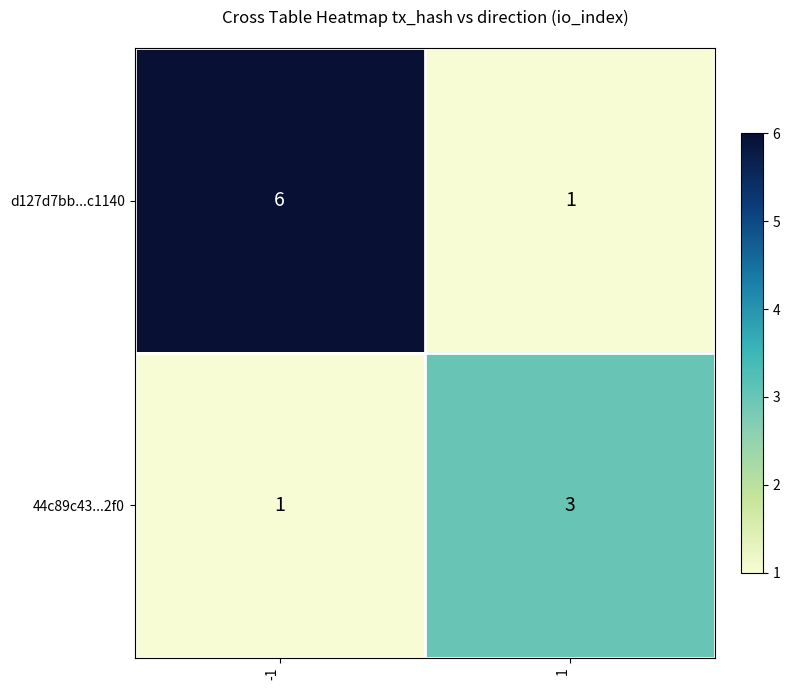

What is the spread (max minus min) of values at 1?

2